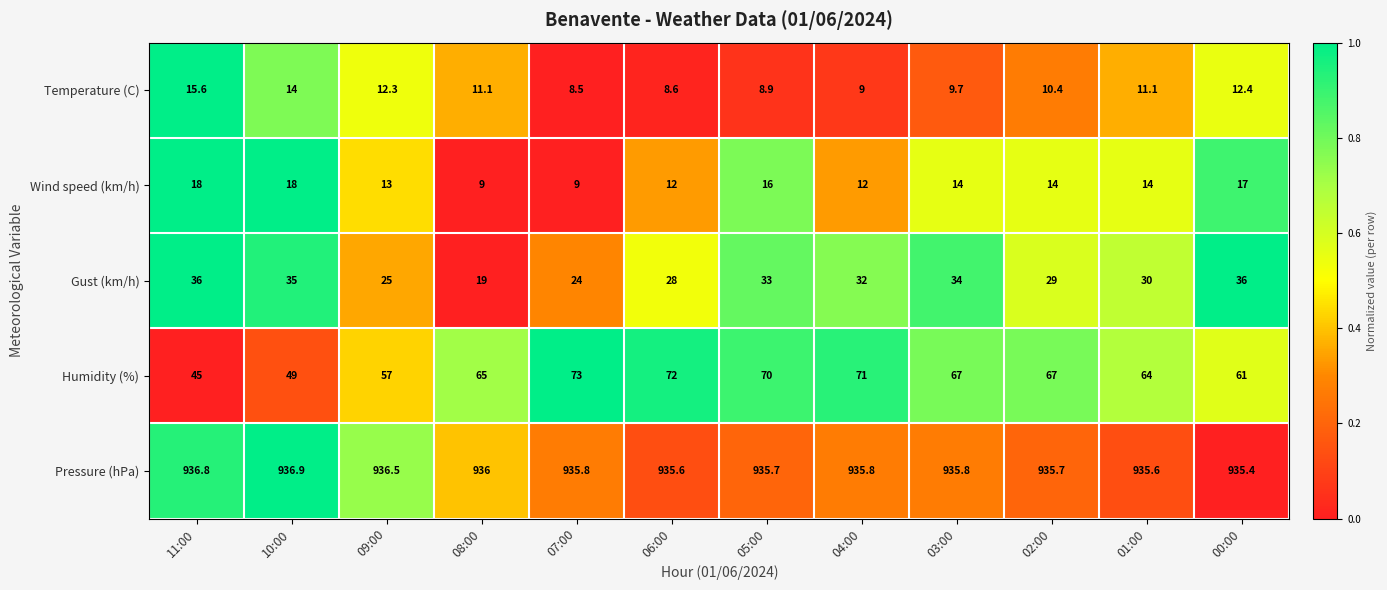

At which category is the sum across all series the highest?

05:00